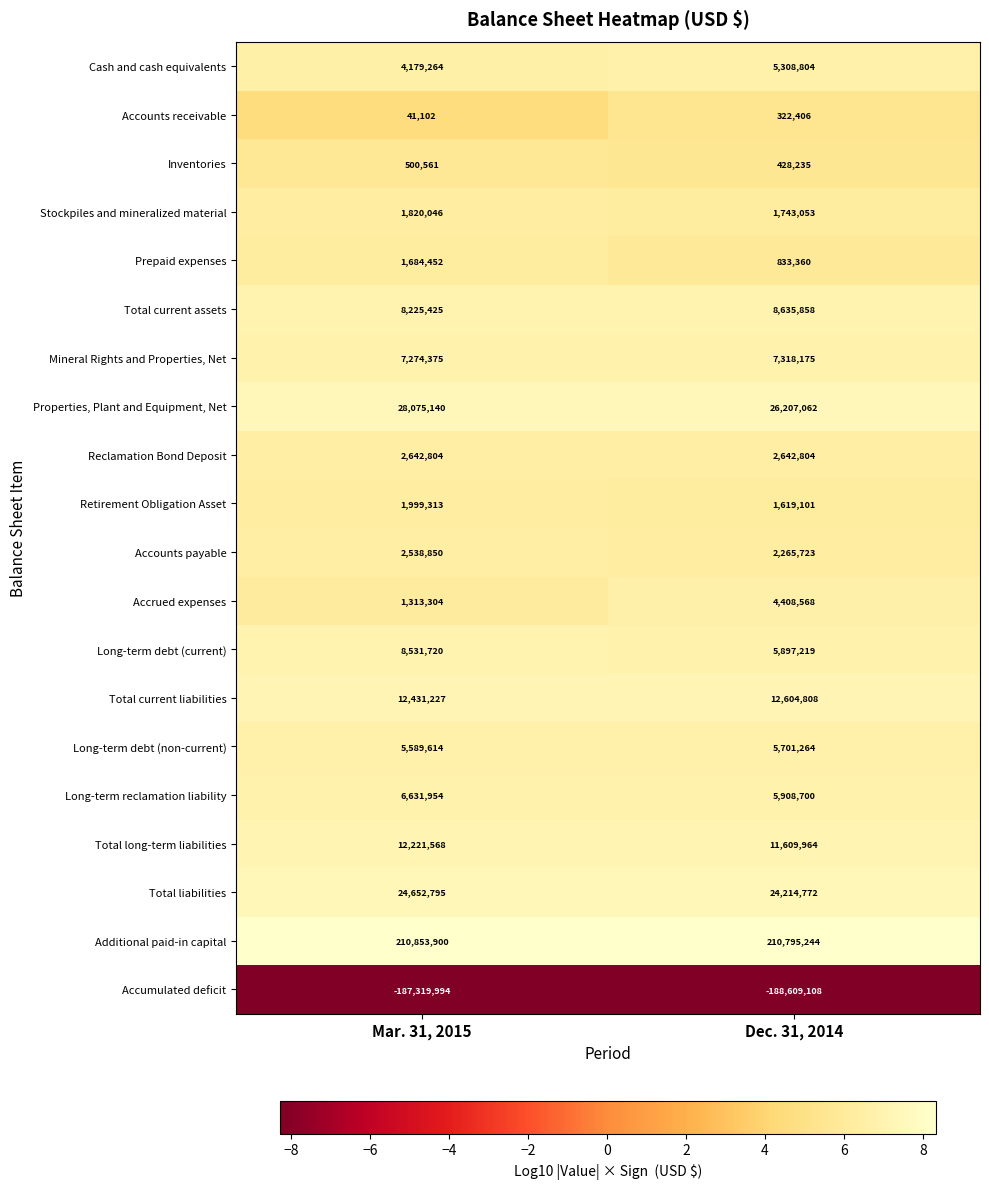

How many series are shown in this chart?

20